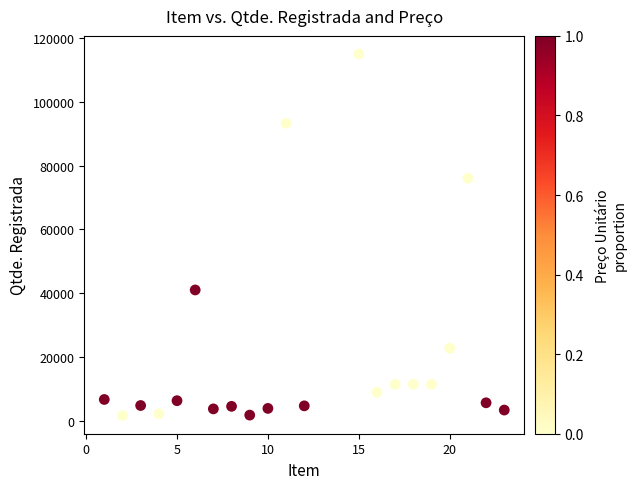

What is the range of Y values (max minus min)?

113417.5